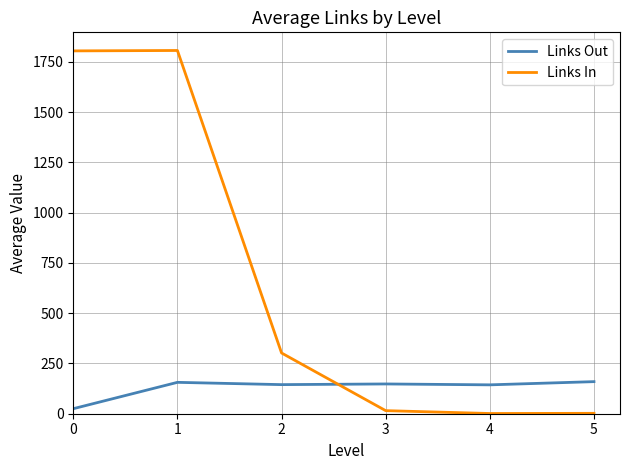

What is the difference between the maximum and second lowest values in the Links Out series?

15.9